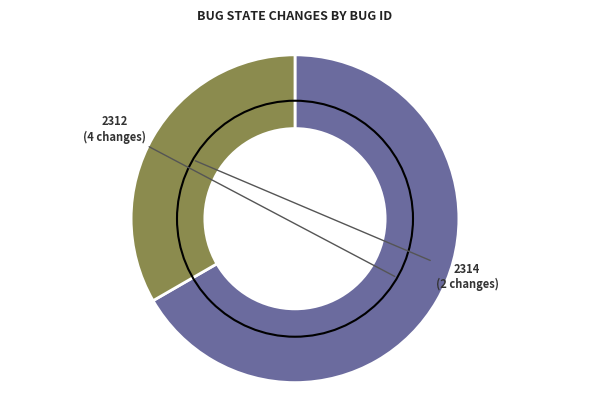

What is the ratio of the value at 2312 to the value at 2314?

2.0